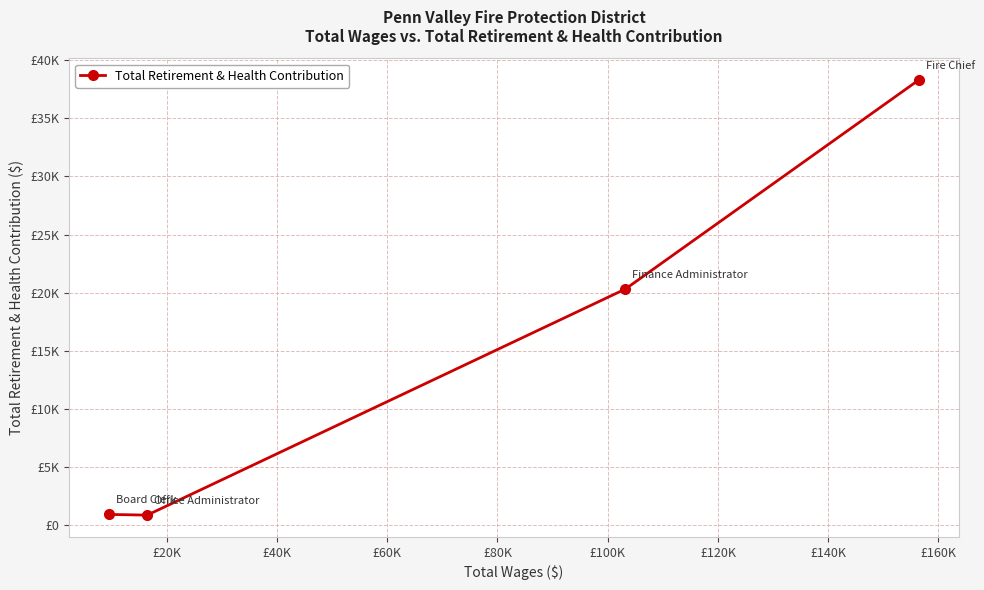

True or false: the data has more than 2 interior local peaks.

False